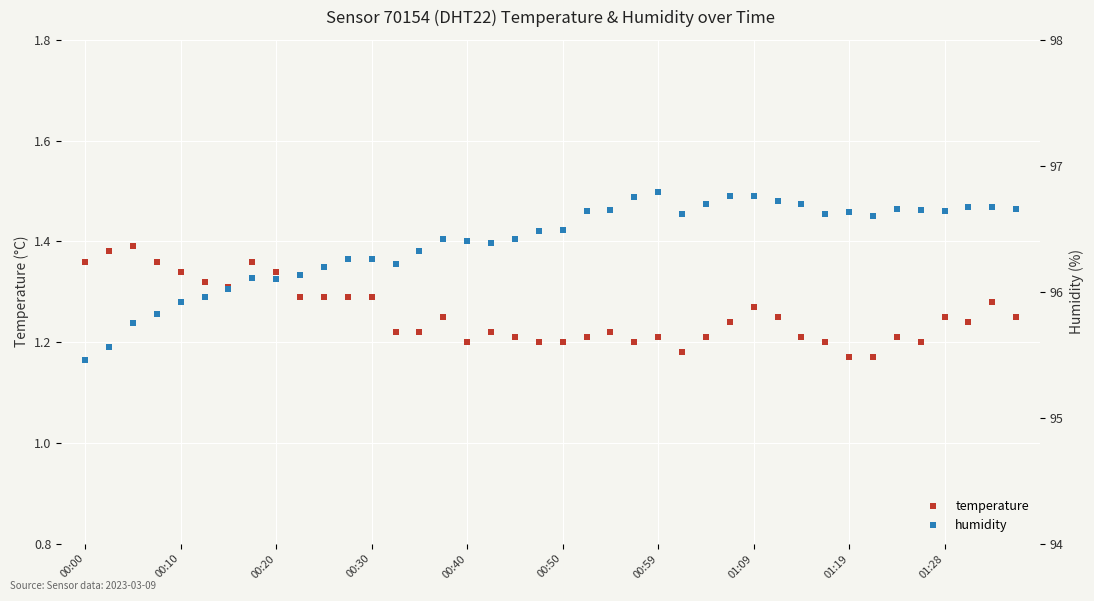

True or false: humidity and temperature cross at least once.

False